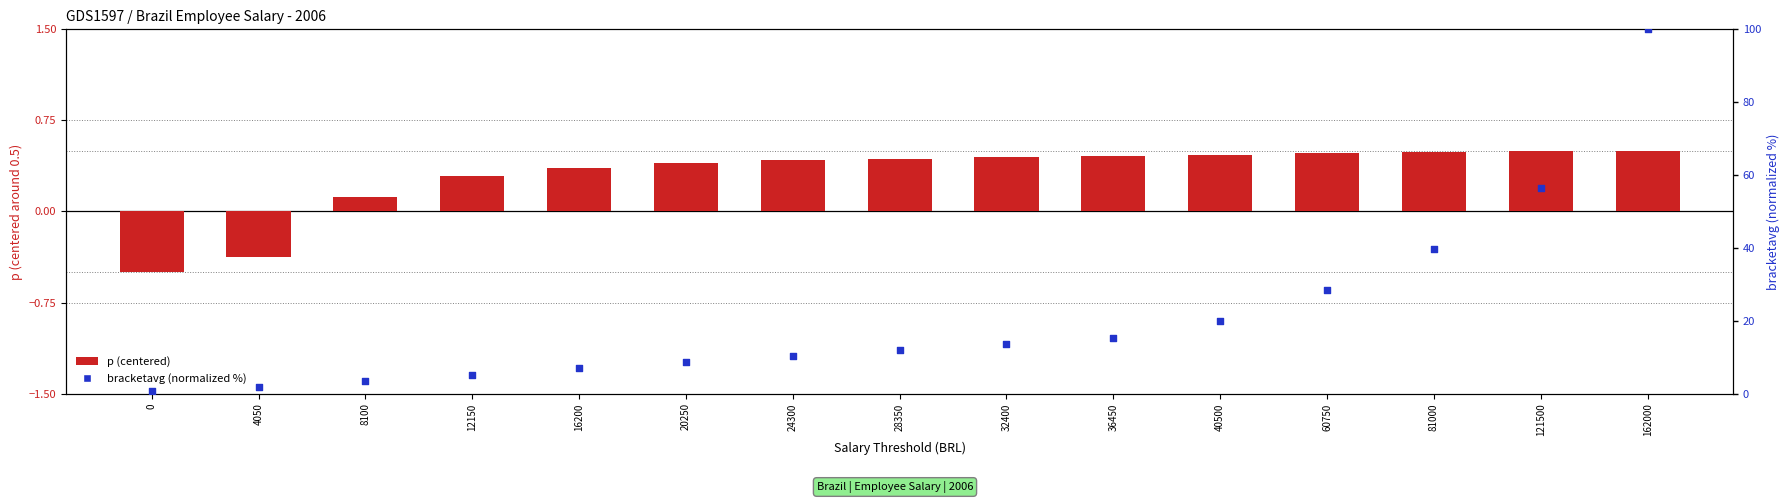

Which series contains the lowest Y value?

p (centered)